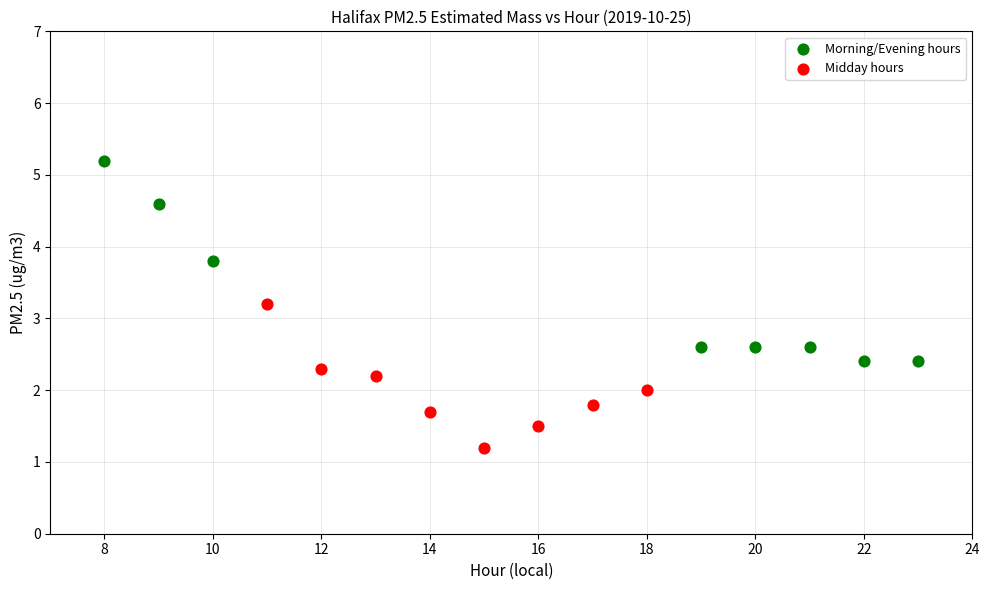

Which series contains the highest Y value?

Morning/Evening hours